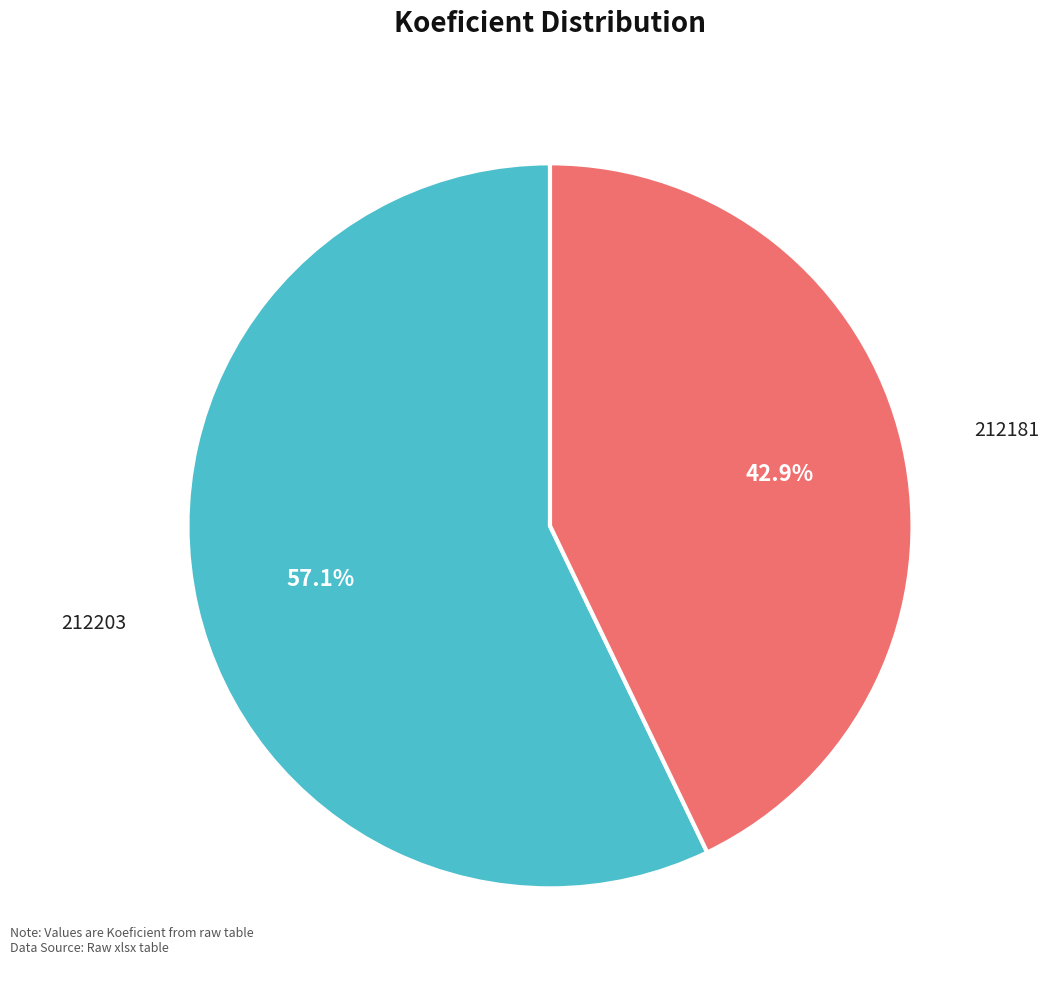

To the nearest percent, what percentage of the pie is 212181?

43%